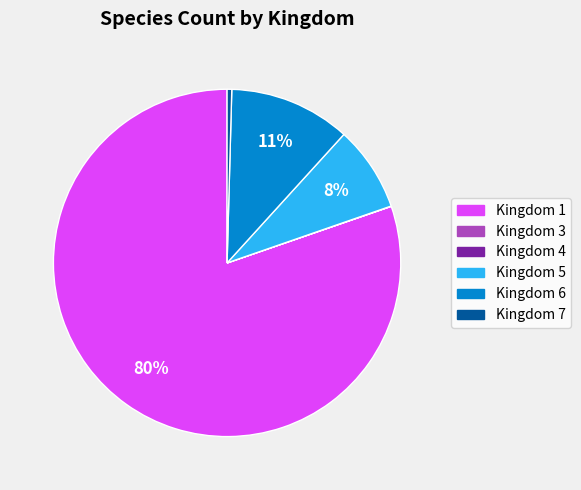

To the nearest percent, what is the average slice percentage?

17%